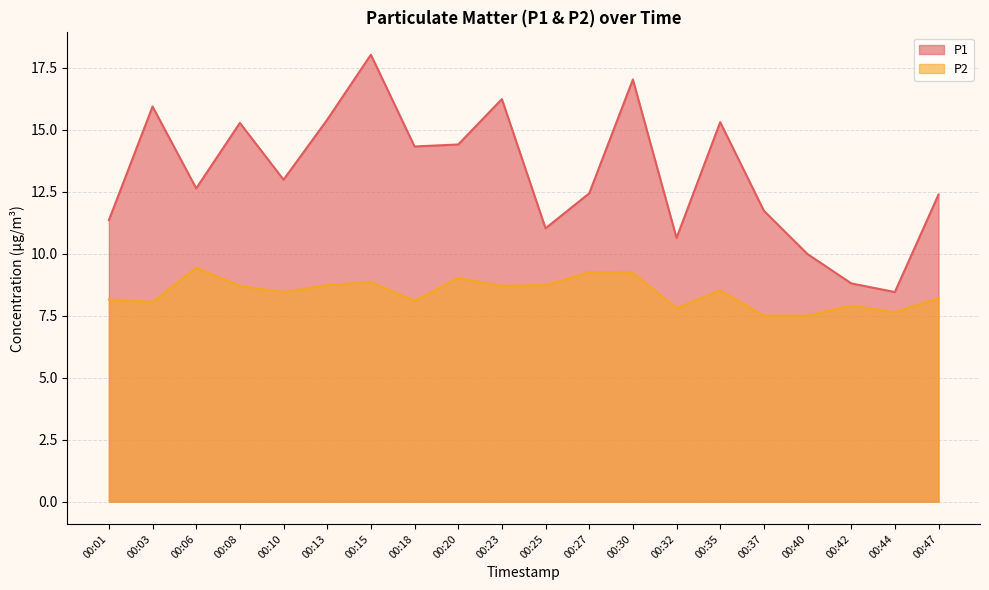

The value of P2 at 00:47 is 12.4. True or false?

False